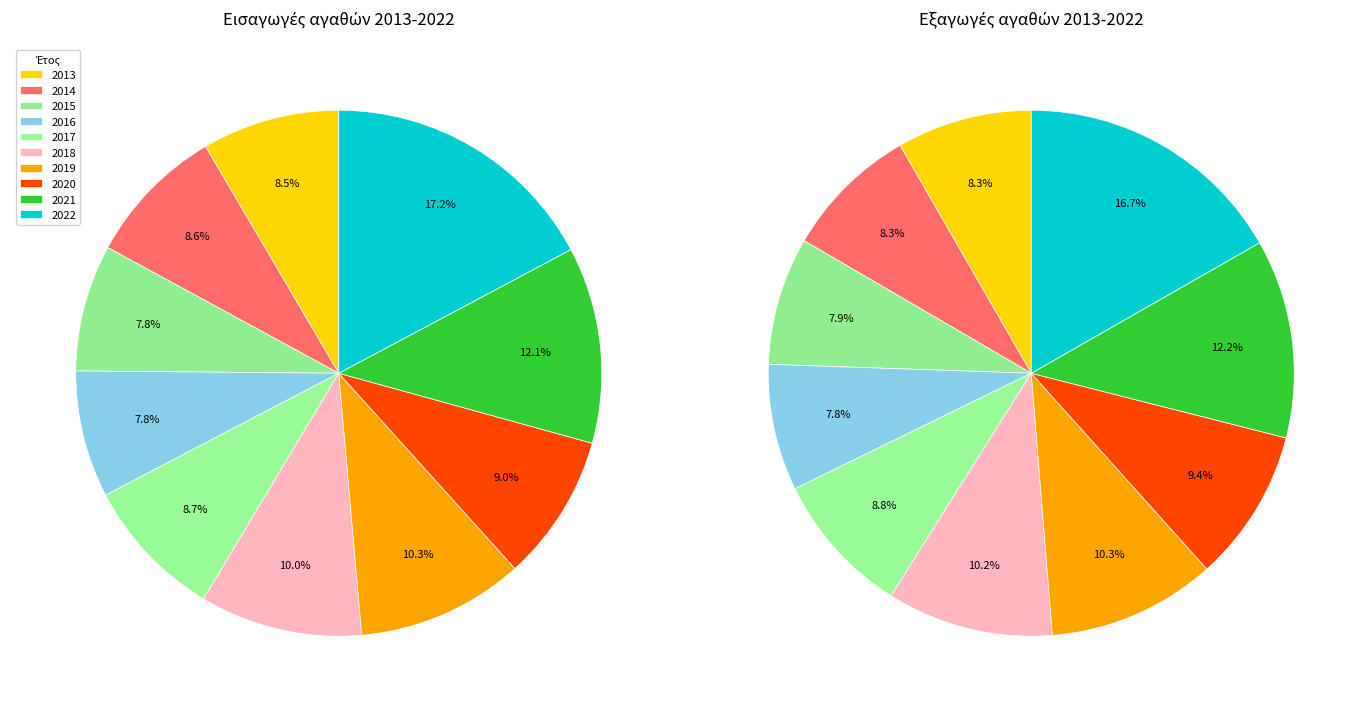

At 2013, list the series in order from largest to smallest.

Εισαγωγές αγαθών, Εξαγωγές αγαθών